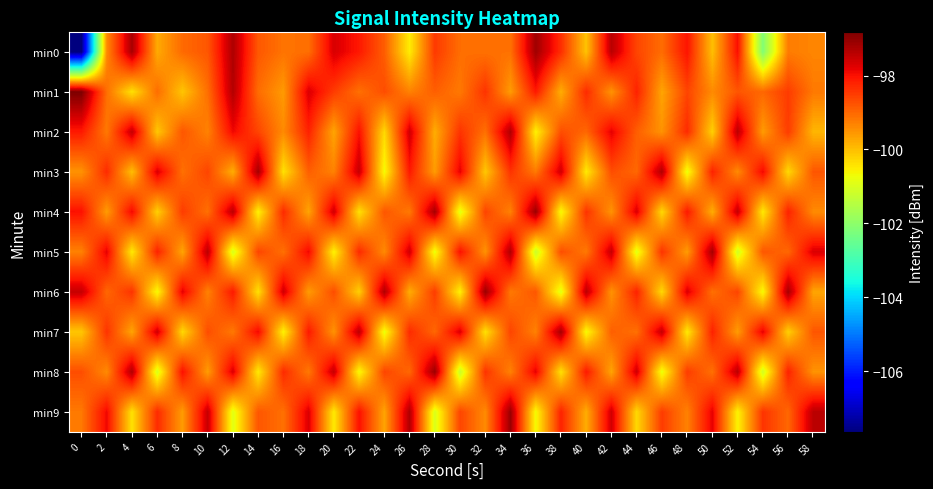

List the series in order of their peak value, lowest first.

min2, min3, min5, min7, min0, min4, min6, min8, min9, min1